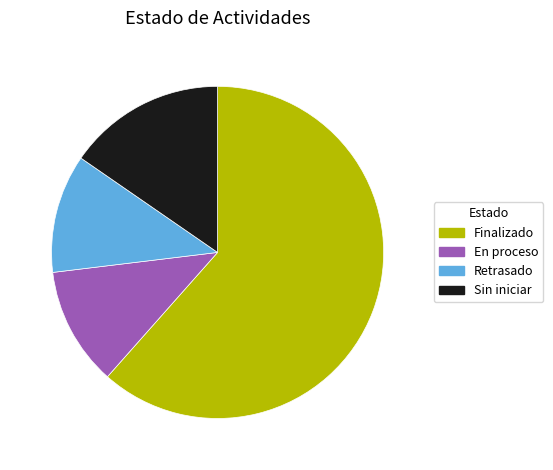

Combined, do En proceso and Finalizado account for over 50%?

Yes